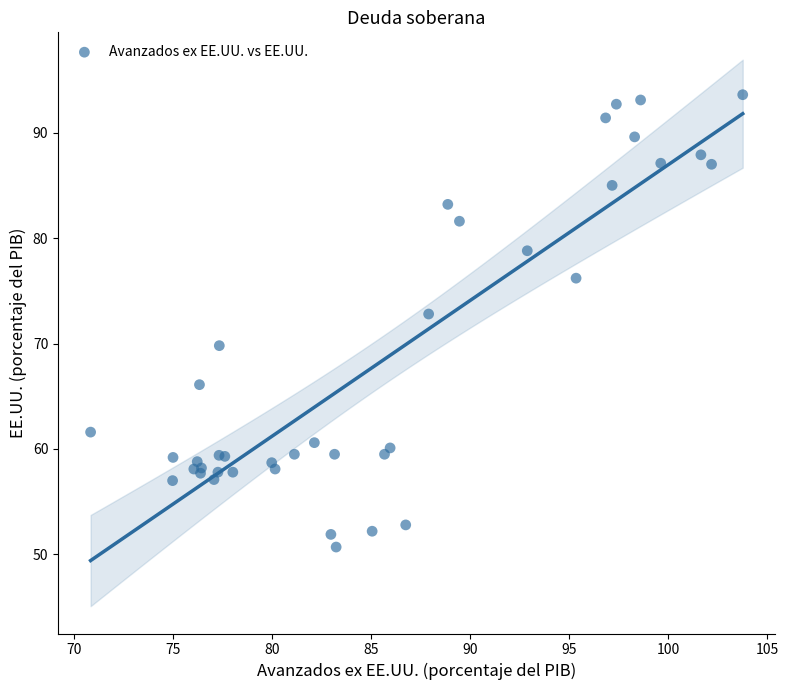

What Y value in the scatter plot is closest to 72?

72.8